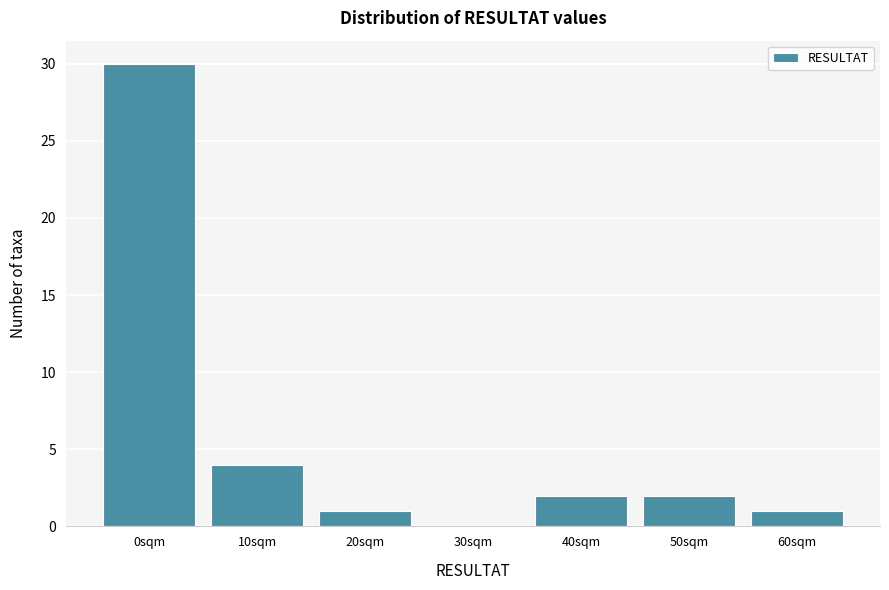

Reading right to left, extract all data points from this chart.

60sqm=1	50sqm=2	40sqm=2	30sqm=0	20sqm=1	10sqm=4	0sqm=30